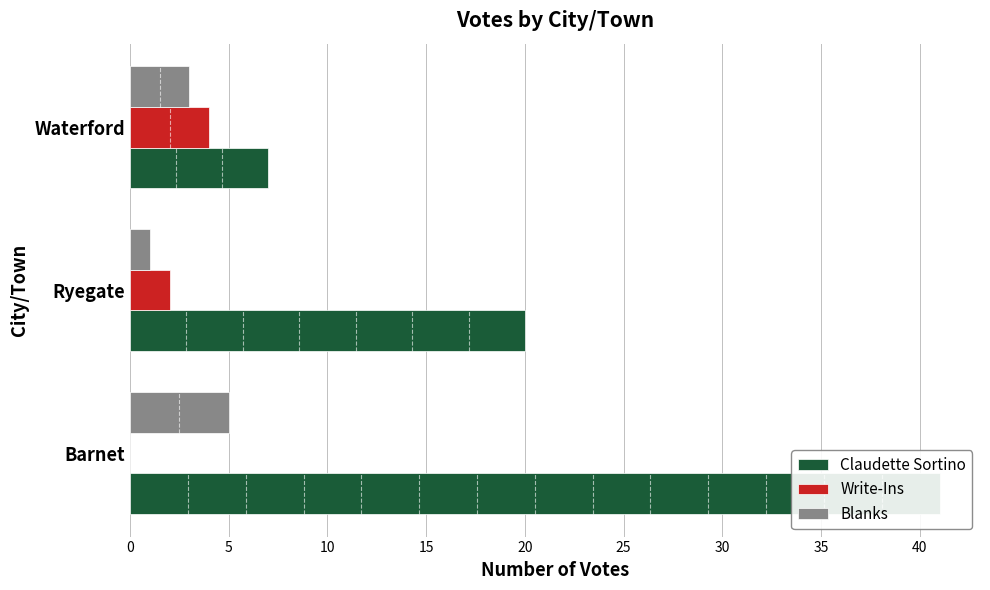

What is the greatest value displayed?

41